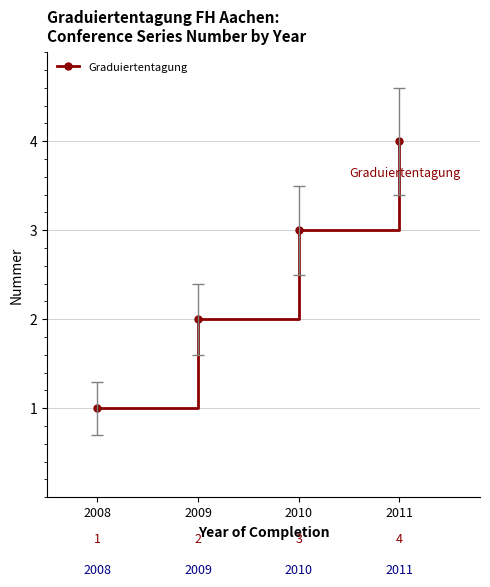

Is it true that the value at 2011 is 6?

False